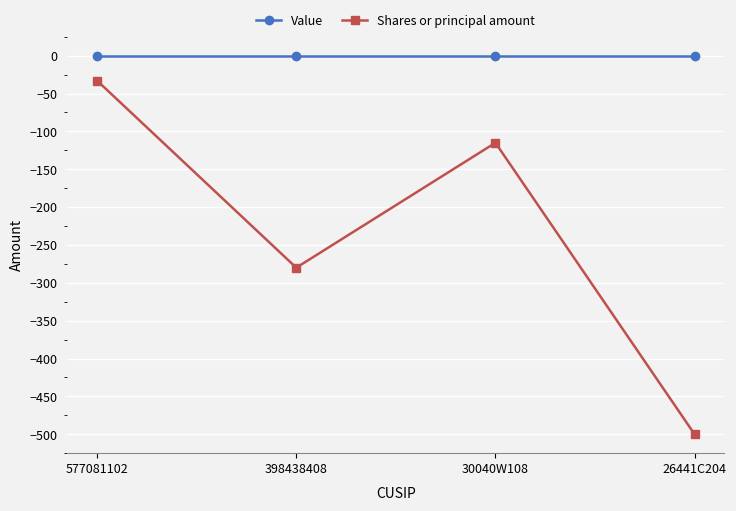

At which category is the sum across all series the highest?

577081102